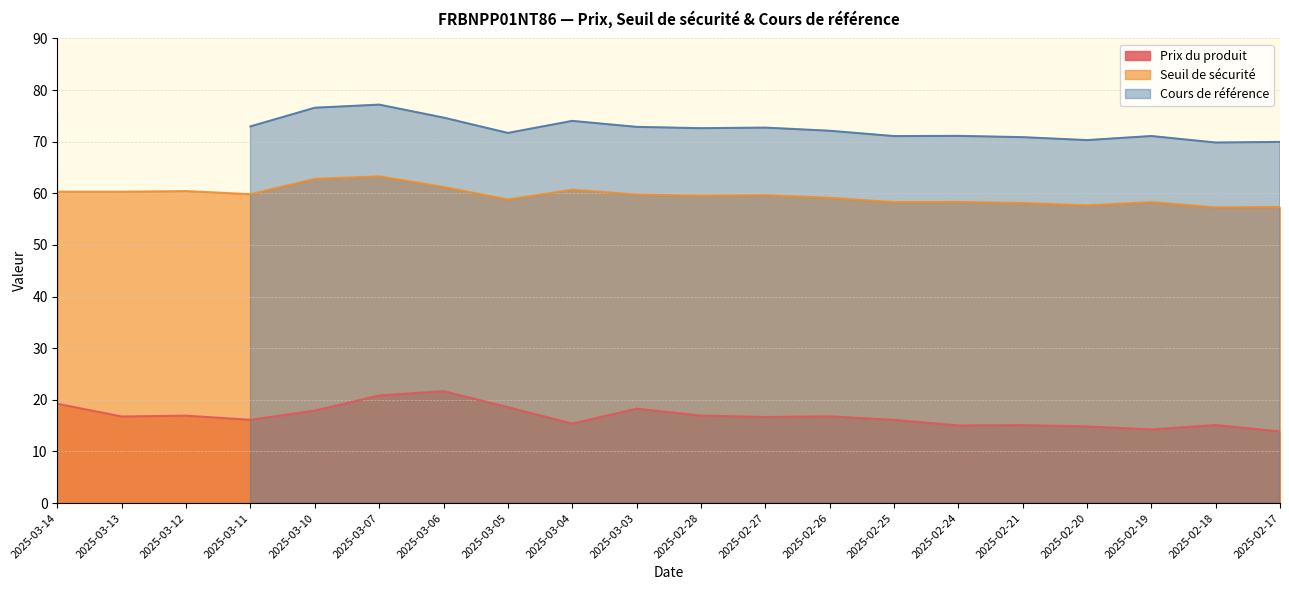

Is it true that Prix du produit equals 14.8 at 2025-02-20?

True